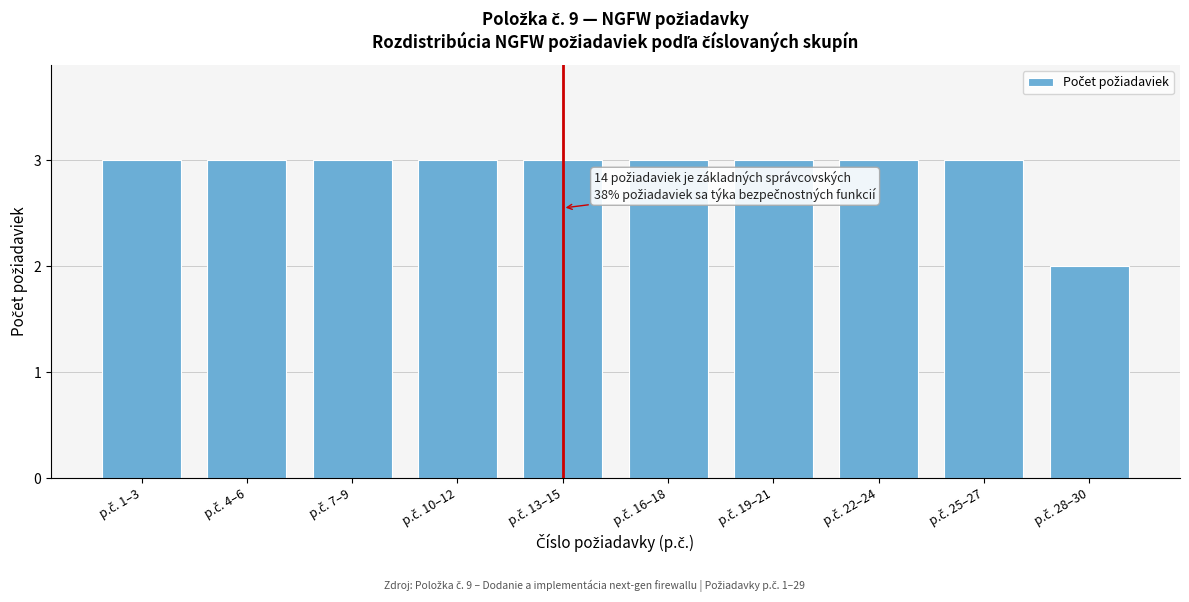

Reading left to right, extract all data points from this chart.

3	3	3	3	3	3	3	3	3	2